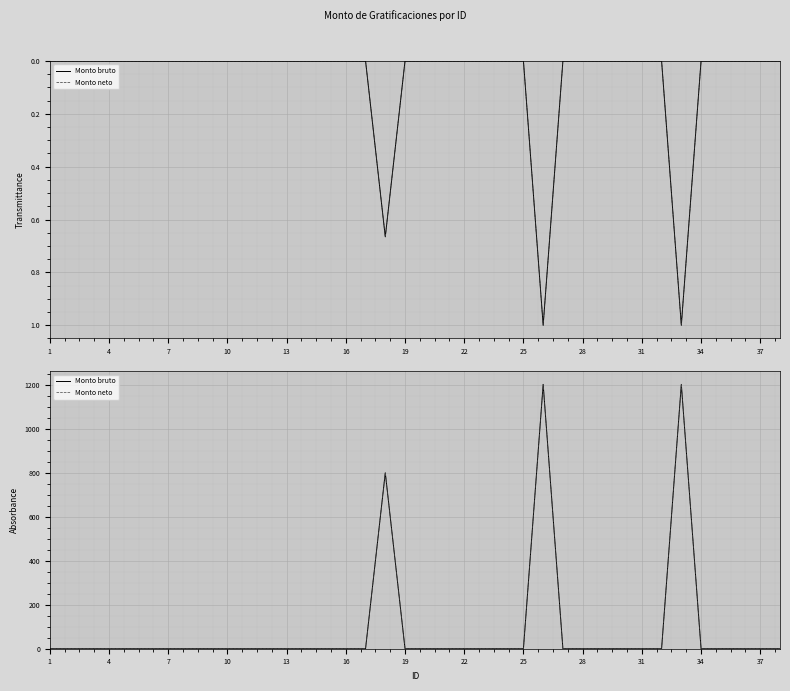

What are all the series names shown in the legend?

Monto bruto, Monto neto